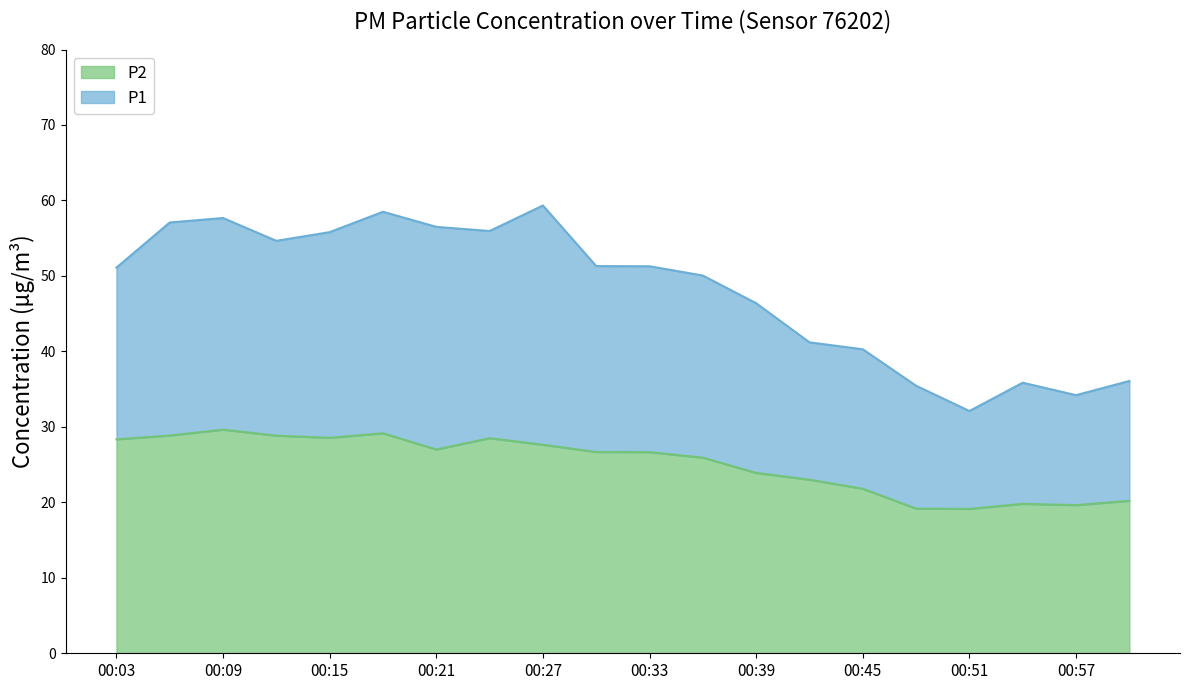

Between 00:18 and 00:27, which is larger?

00:27